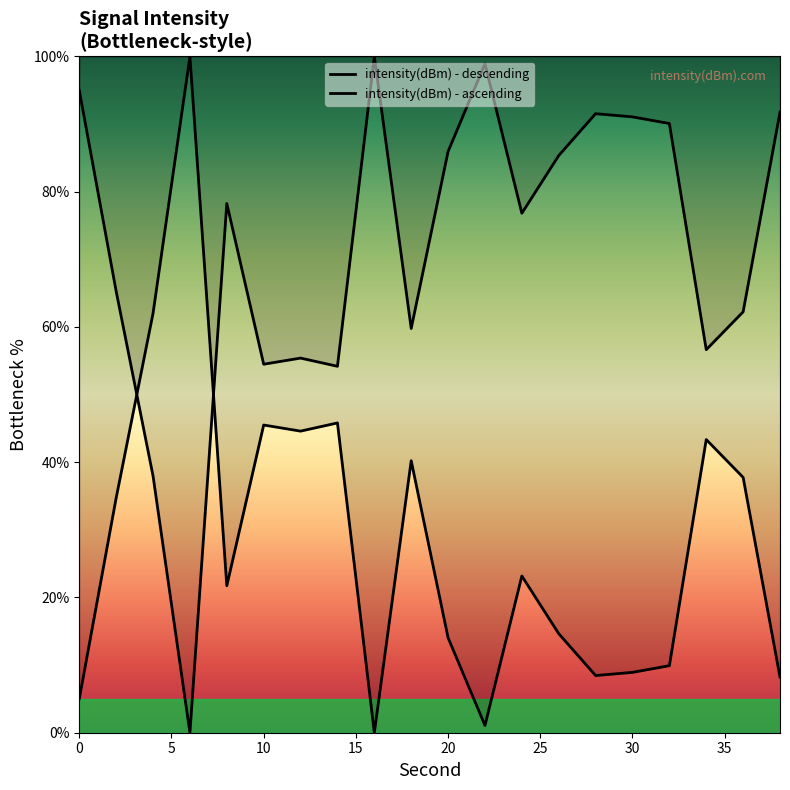

List the series in order of their peak value, lowest first.

intensity(dBm) - descending, intensity(dBm) - ascending